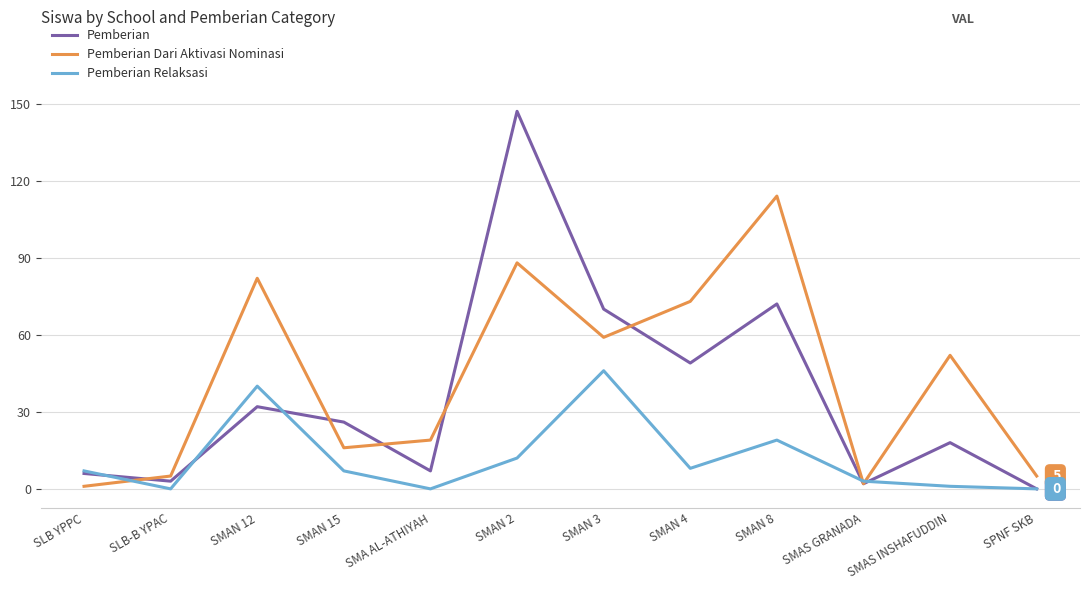

At SMAN 12, list the series in order from largest to smallest.

Pemberian Dari Aktivasi Nominasi, Pemberian Relaksasi, Pemberian